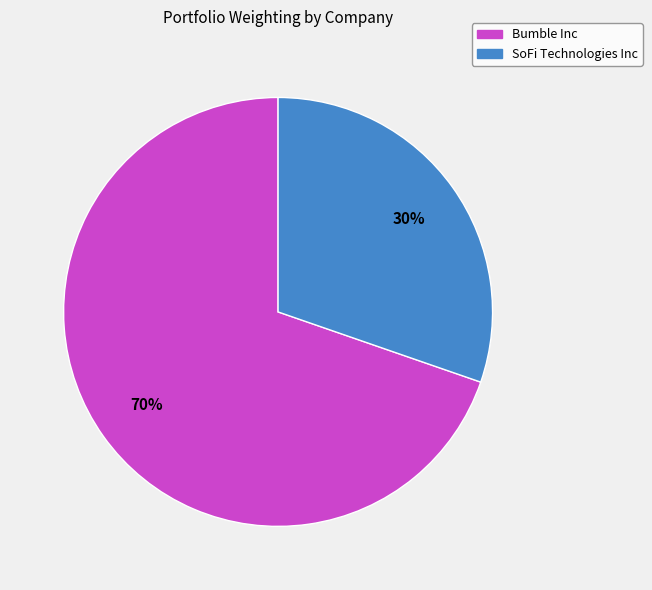

To the nearest percent, what portion does SoFi Technologies Inc represent?

30%